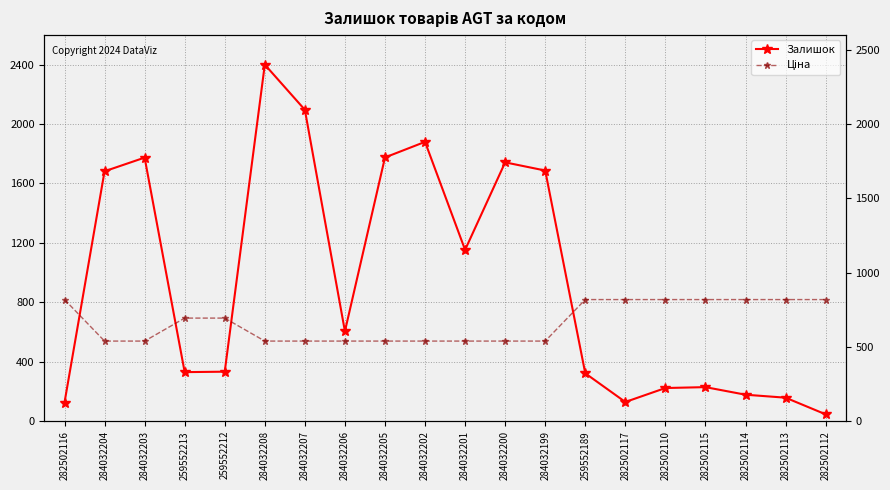

How many values in the Залишок series exceed 605?

9